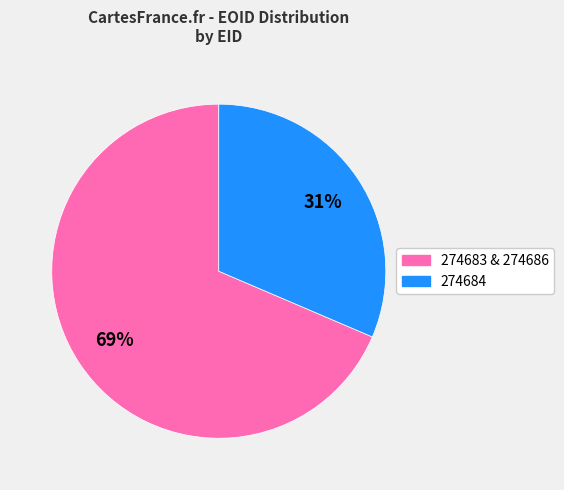

To the nearest percent, what is the average slice percentage?

50%